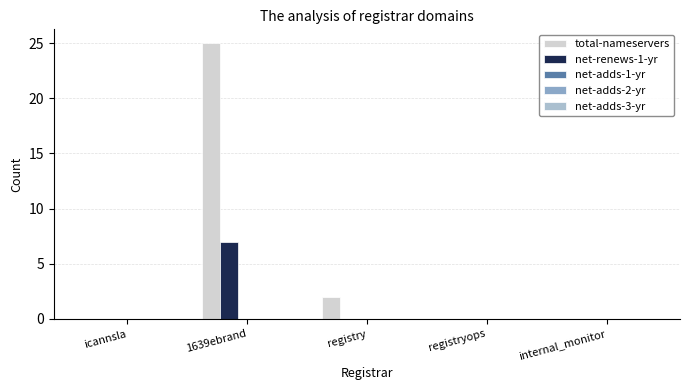

The net-renews-1-yr series shows -4 at registry. True or false?

False